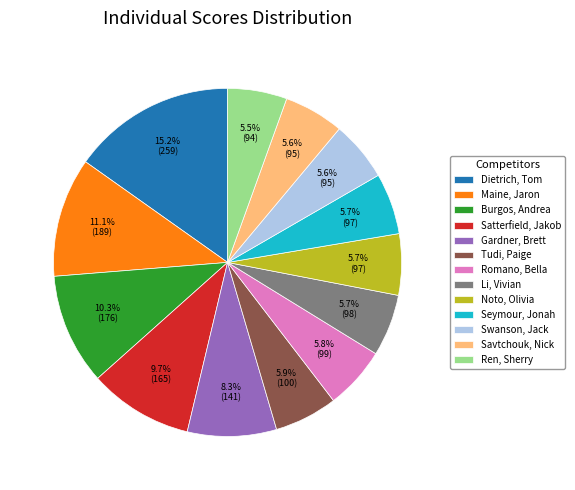

What percentage do Maine, Jaron and Seymour, Jonah together represent?

16.8%